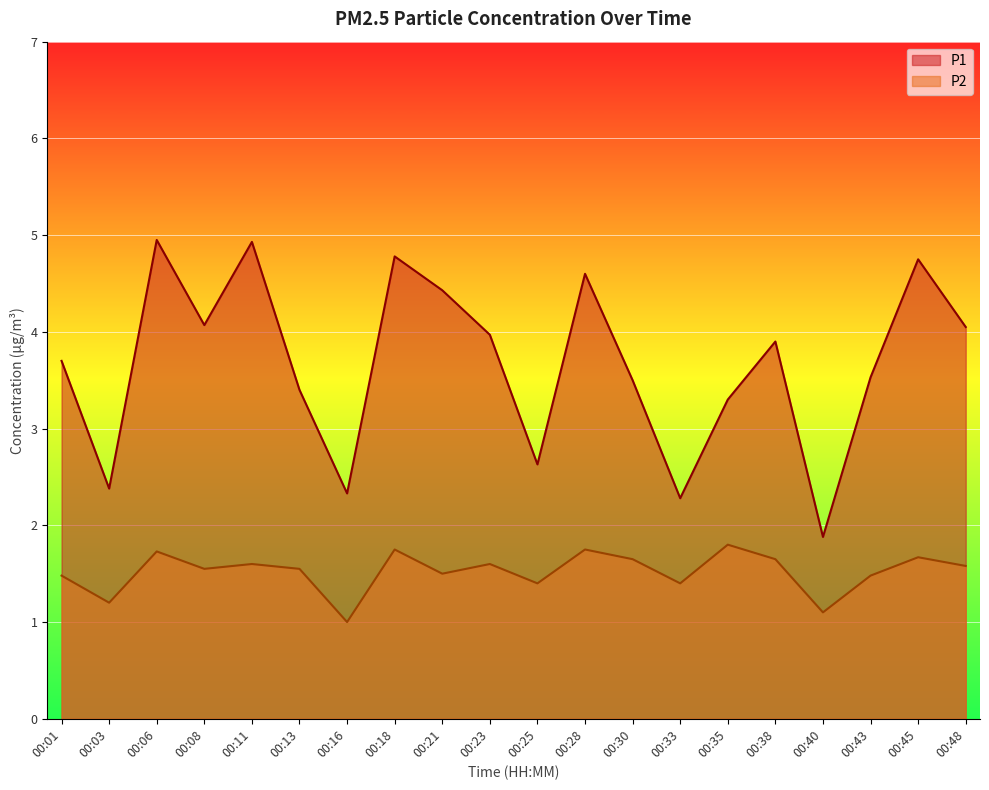

Rank the series by their maximum value, from lowest to highest.

P2, P1